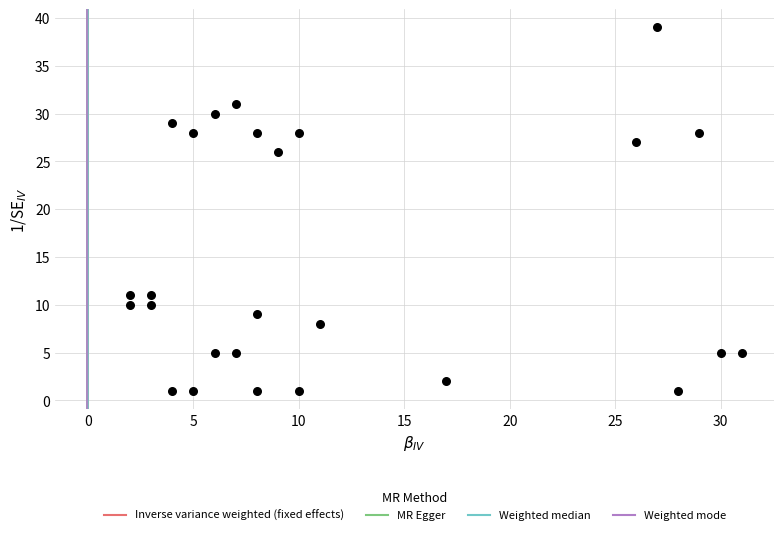

What Y value in the scatter plot is closest to 20?

26